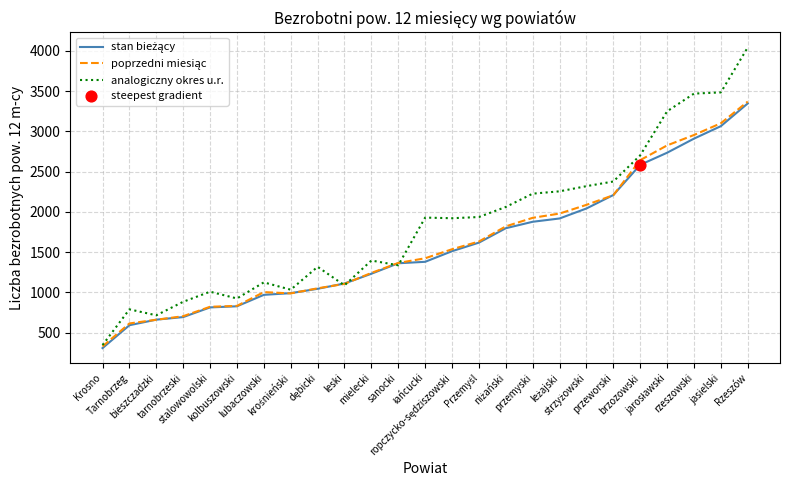

Which series has the largest range (max minus min)?

analogiczny okres u.r.